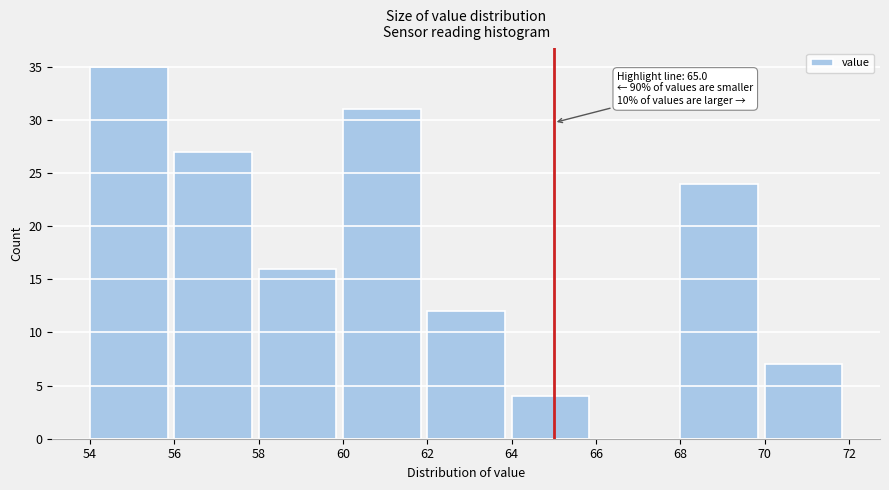

Over which range of the x-axis is the bar tallest?

54 to 56